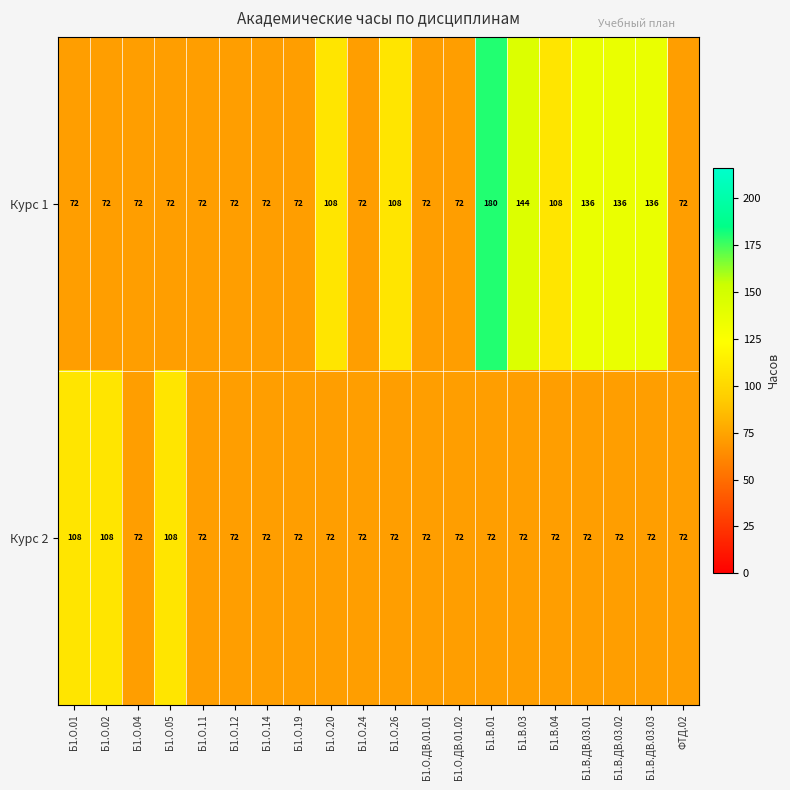

The value of Курс 1 at Б1.О.20 is 68. True or false?

False